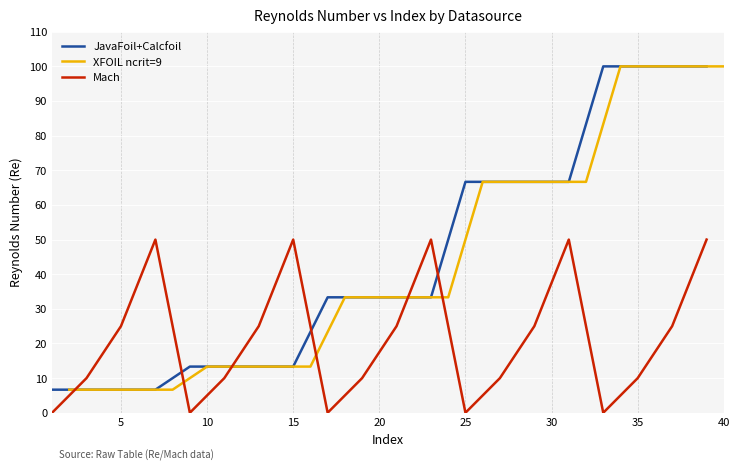

True or false: JavaFoil+Calcfoil and Mach intersect in this chart.

True